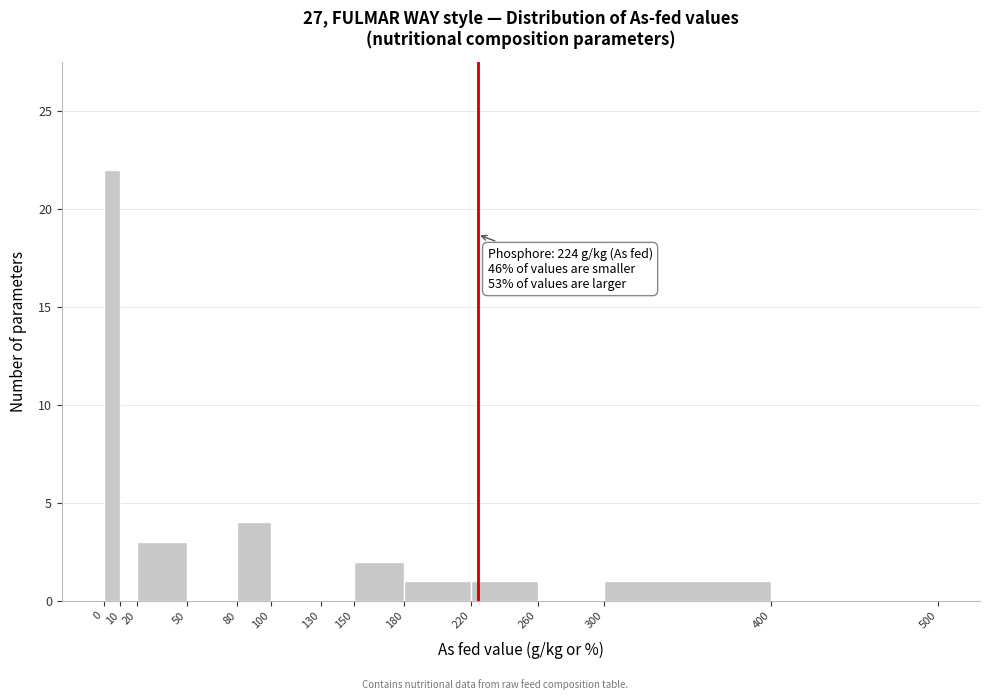

Which range on the x-axis has the tallest bar?

0 to 10